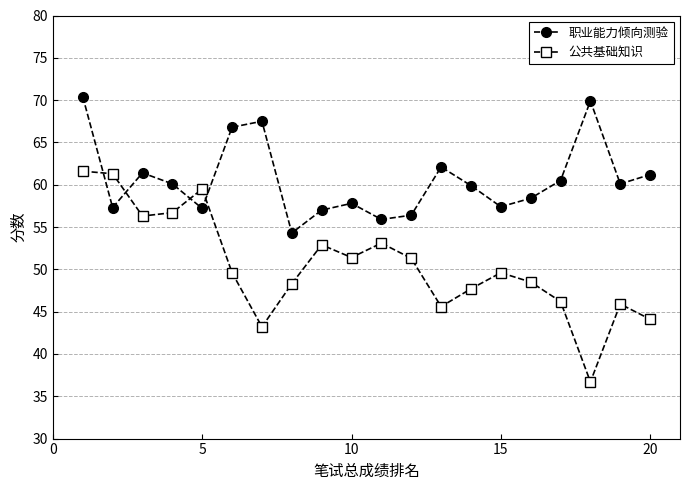

True or false: 职业能力倾向测验 and 公共基础知识 cross at least once.

True